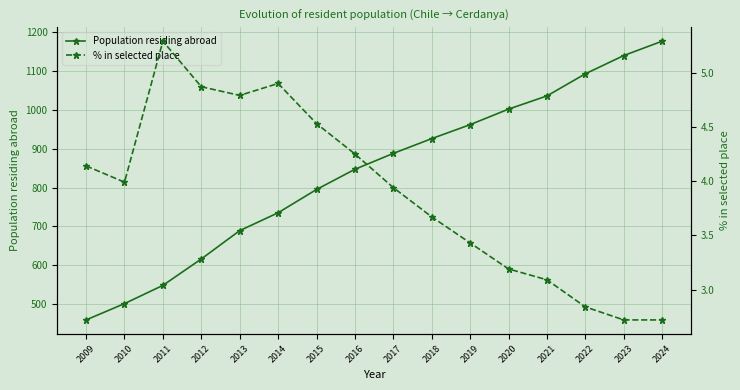

What is the value of the % in selected place point at the 9th from the left?

3.9